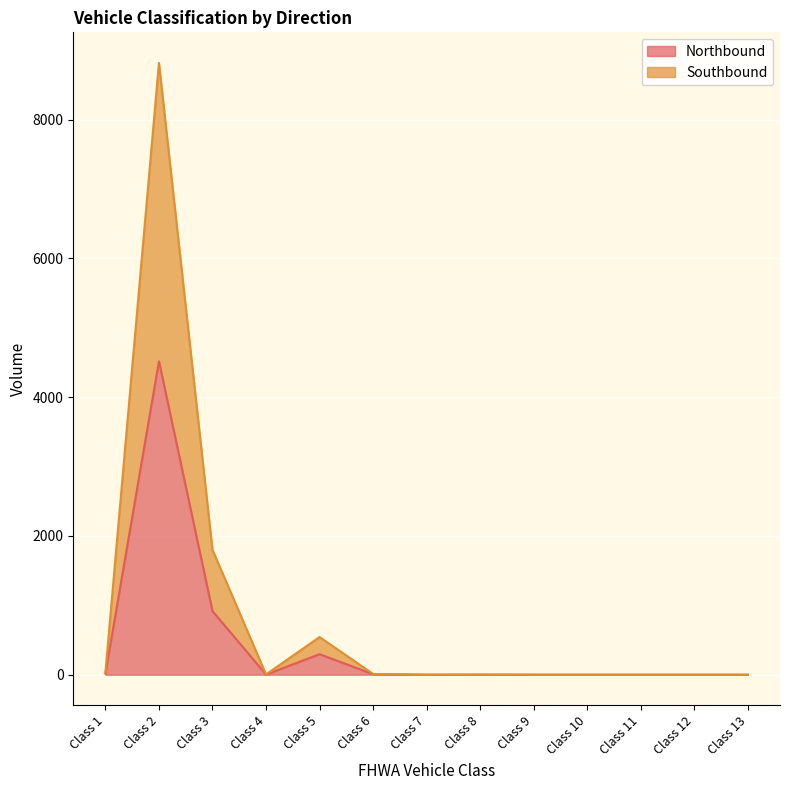

At how many categories does at least one series exceed 8264?

1